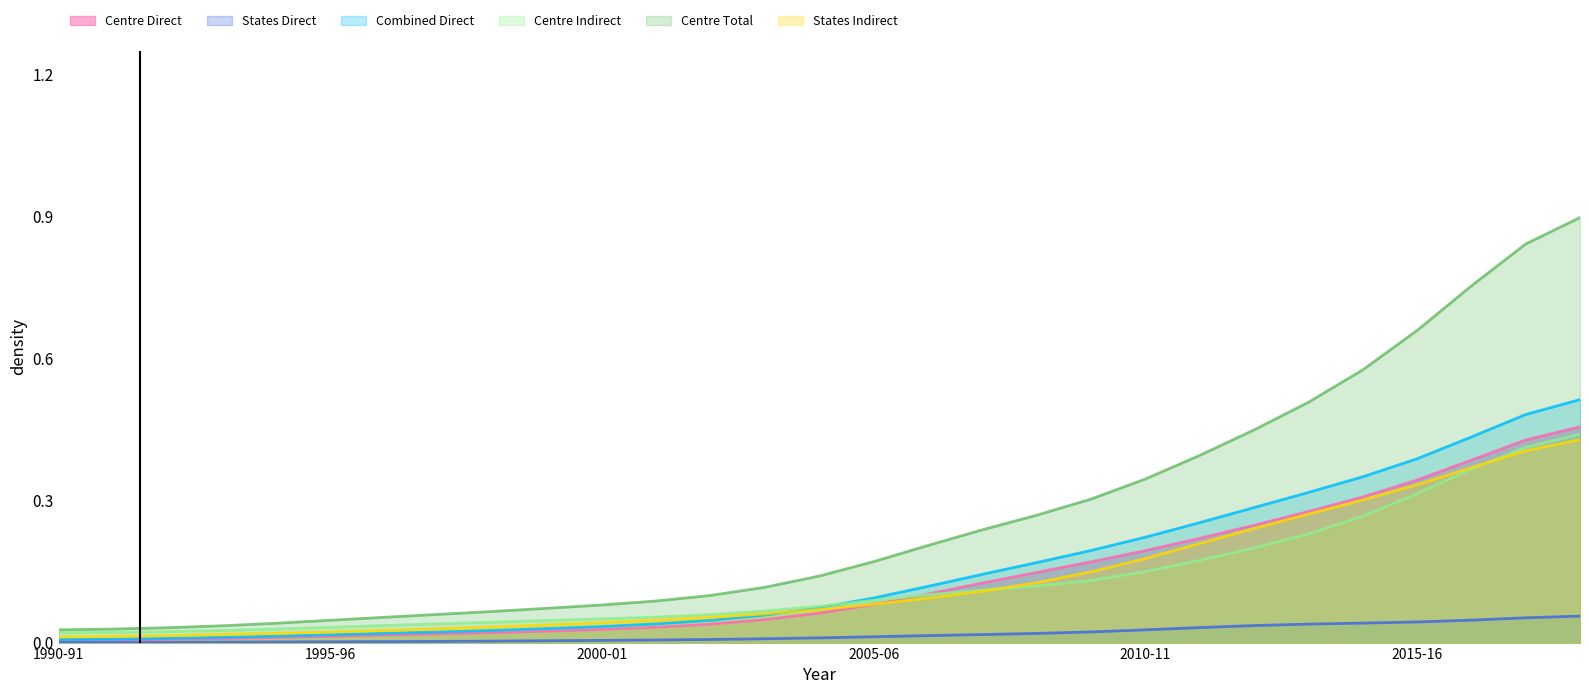

What are all the series names shown in the legend?

Centre Direct, States Direct, Combined Direct, Centre Indirect, Centre Total, States Indirect